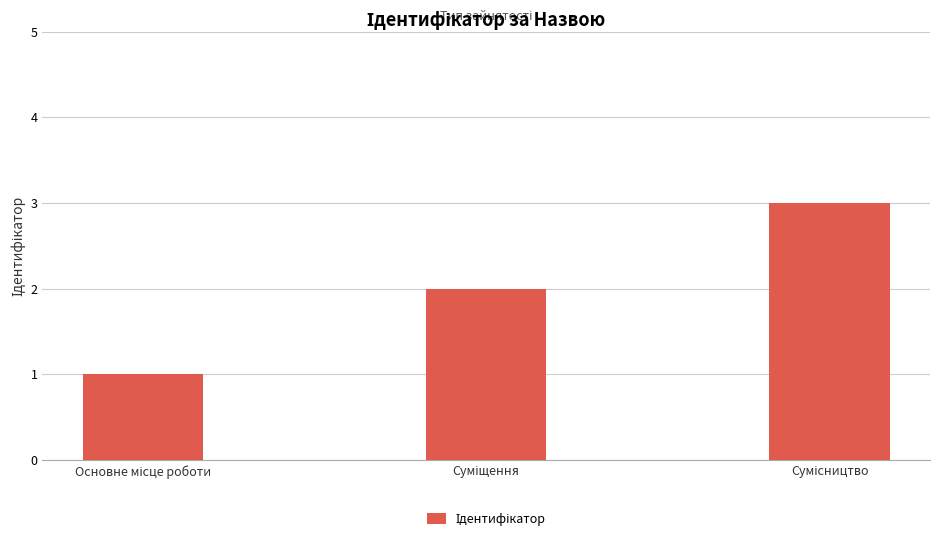

Reading left to right, list all the values displayed in this chart.

1	2	3